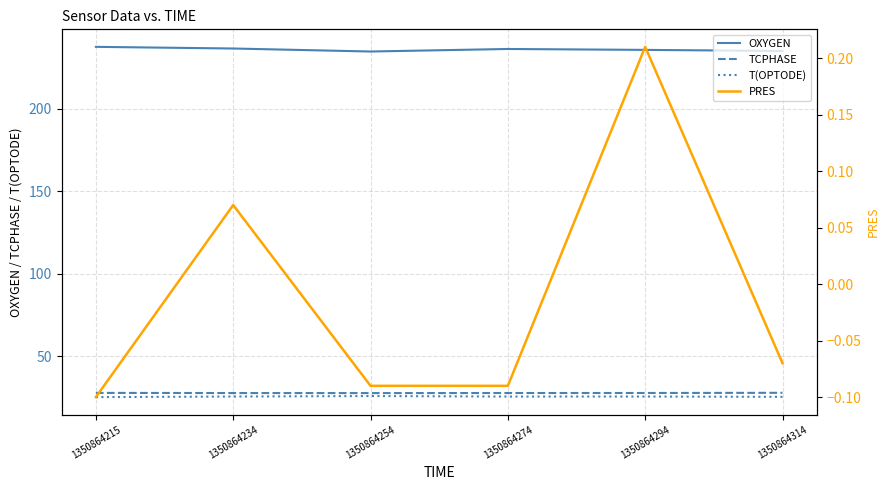

How many values in the PRES series exceed 0?

2